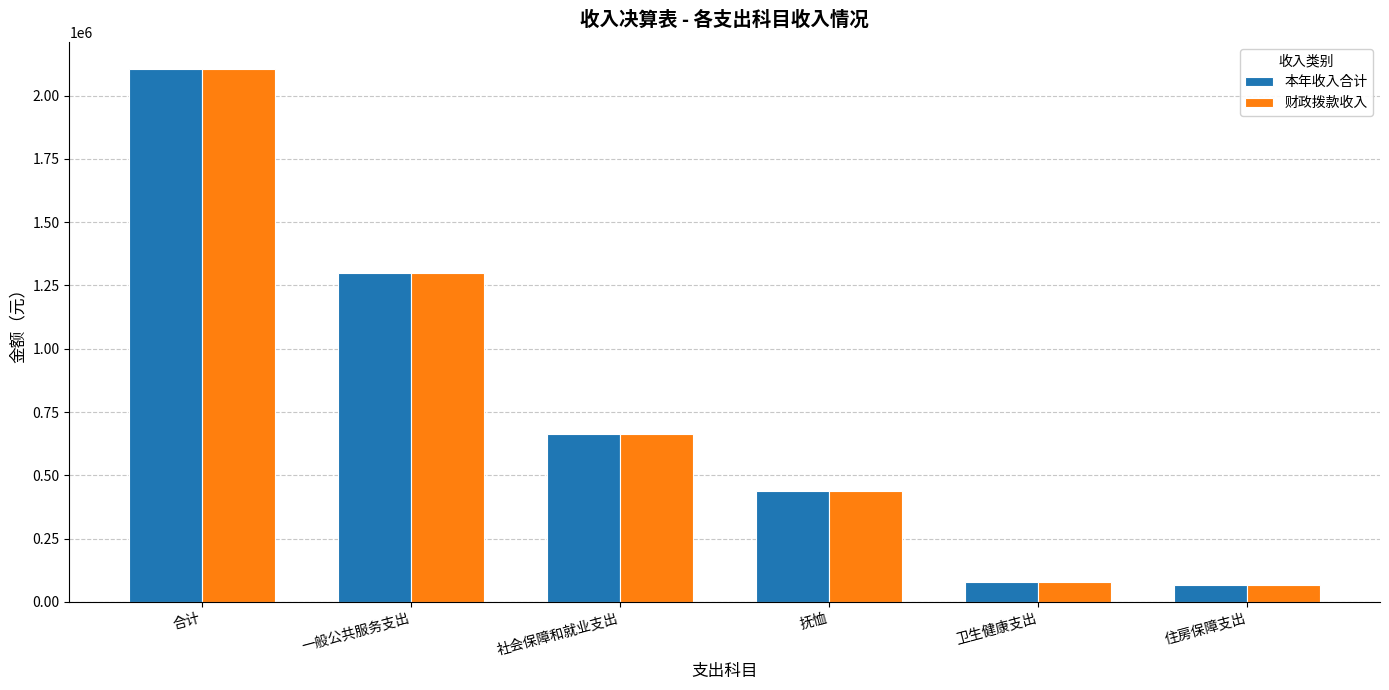

Does the chart contain stacked bars?

No